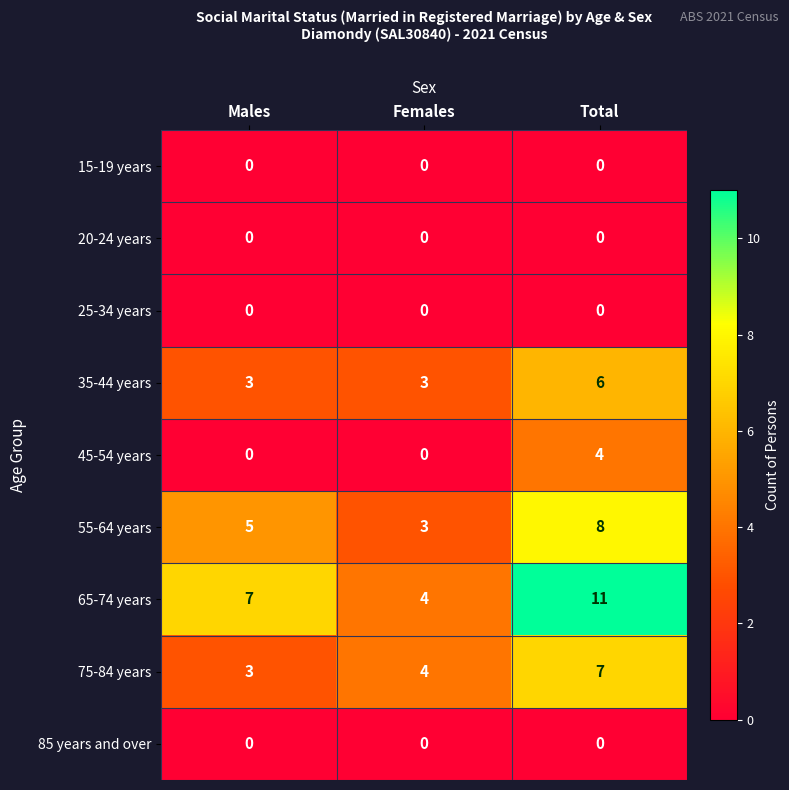

What is the sum of all 75-84 years values?

14